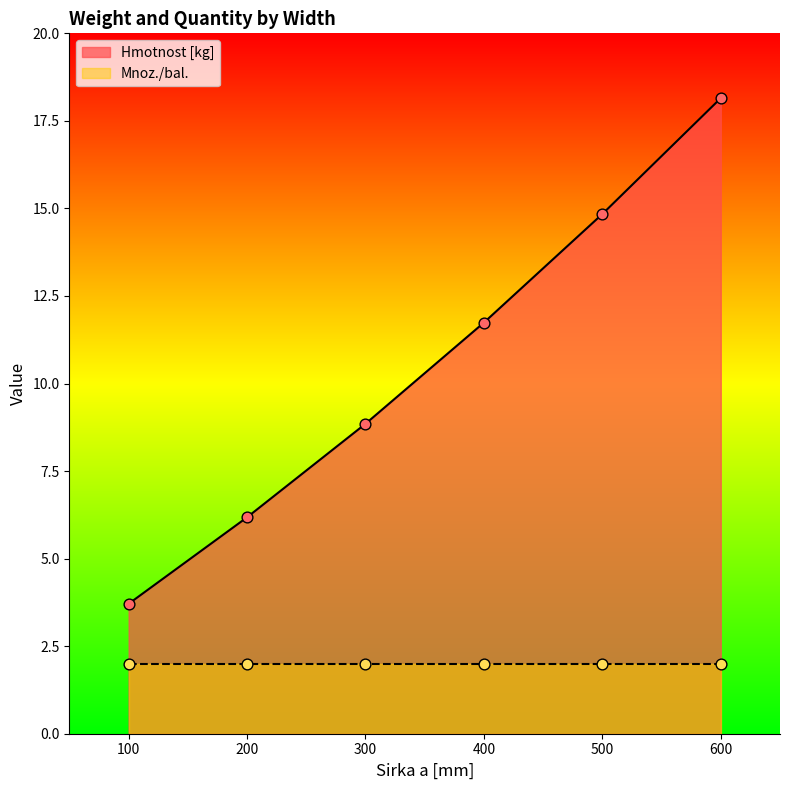

Approximately how many times larger is the value at 200 compared to 100?

1.7